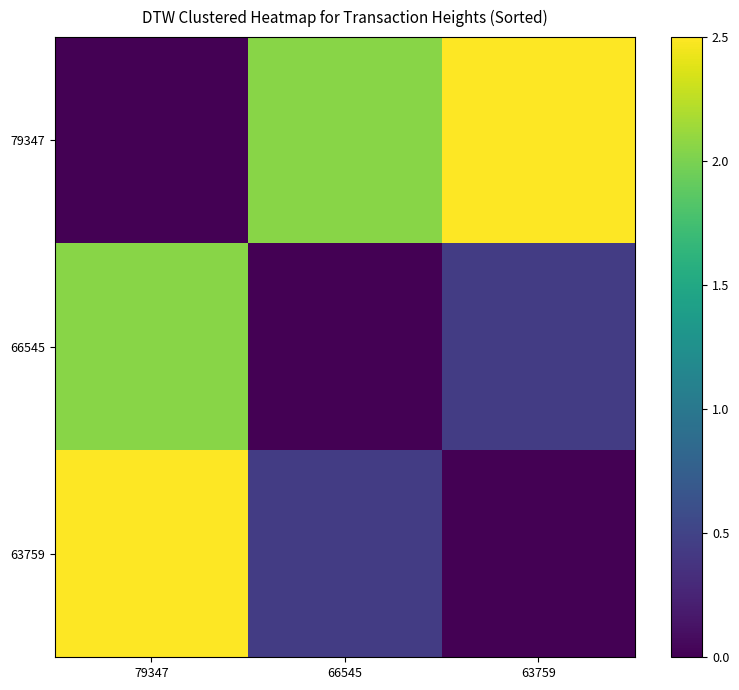

List the series in order of their overall mean, highest first.

79347, 63759, 66545